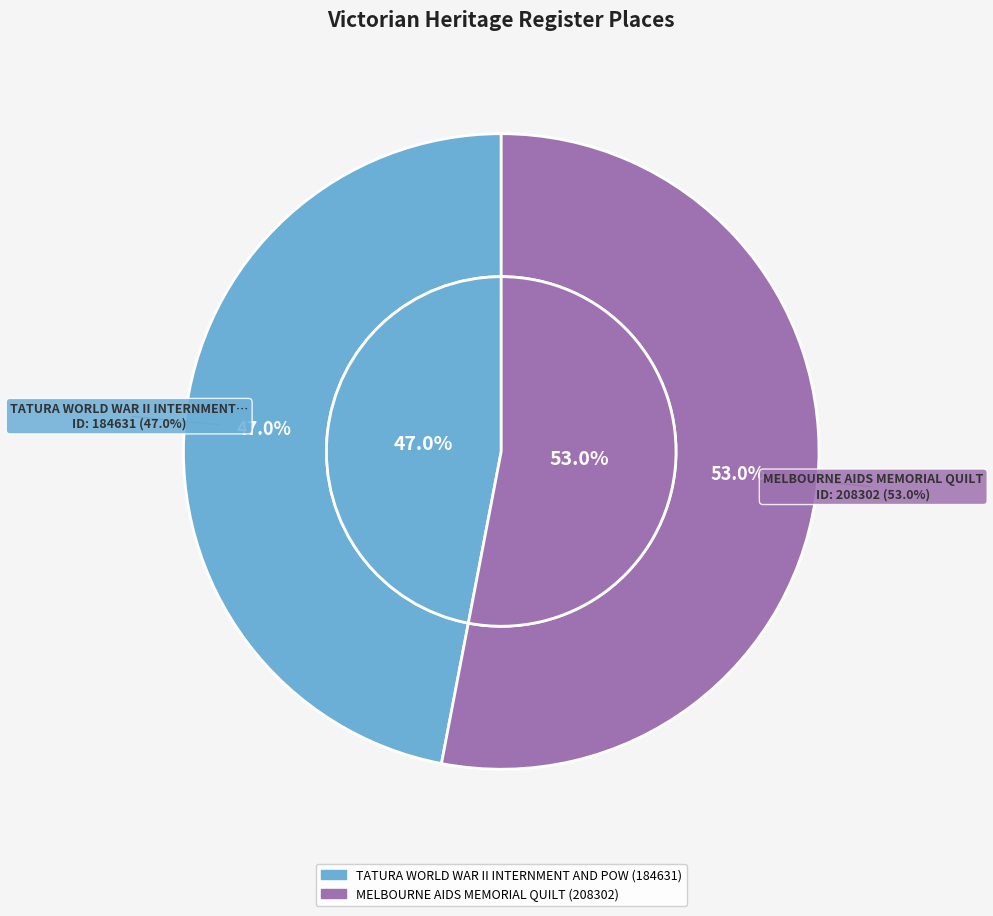

Between MELBOURNE AIDS MEMORIAL QUILT and TATURA WORLD WAR II INTERNMENT AND POW, which is larger?

MELBOURNE AIDS MEMORIAL QUILT